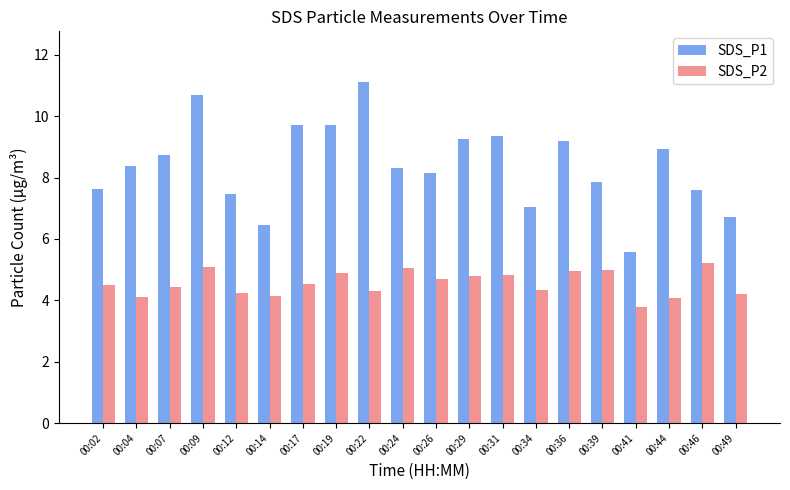

The SDS_P1 series shows 10.5 at 00:14. True or false?

False